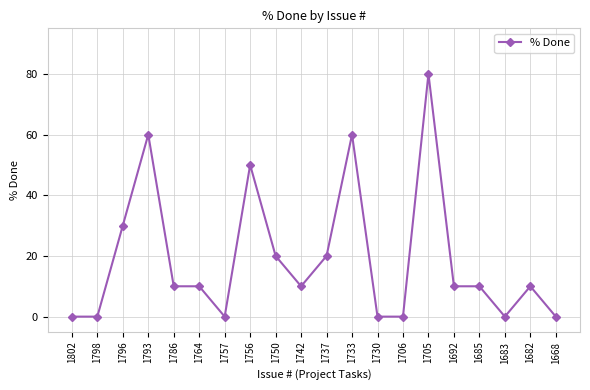

How many series are shown in this chart?

1